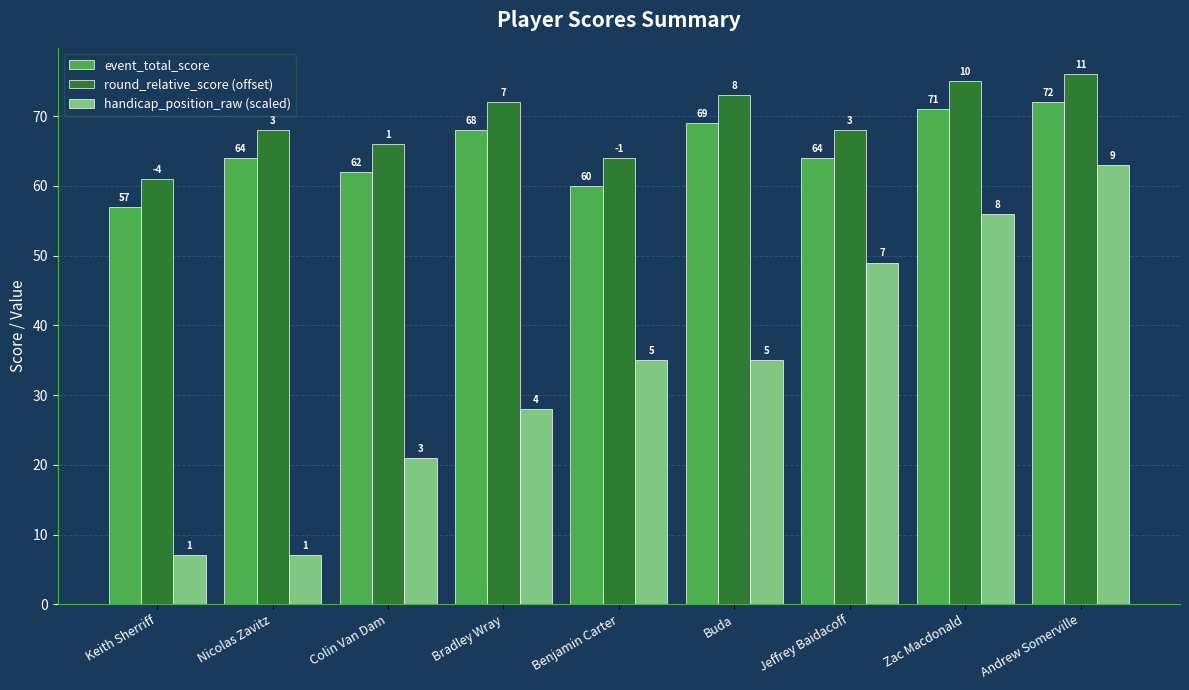

At which label does handicap_position_raw (scaled) reach its minimum?

Keith Sherriff